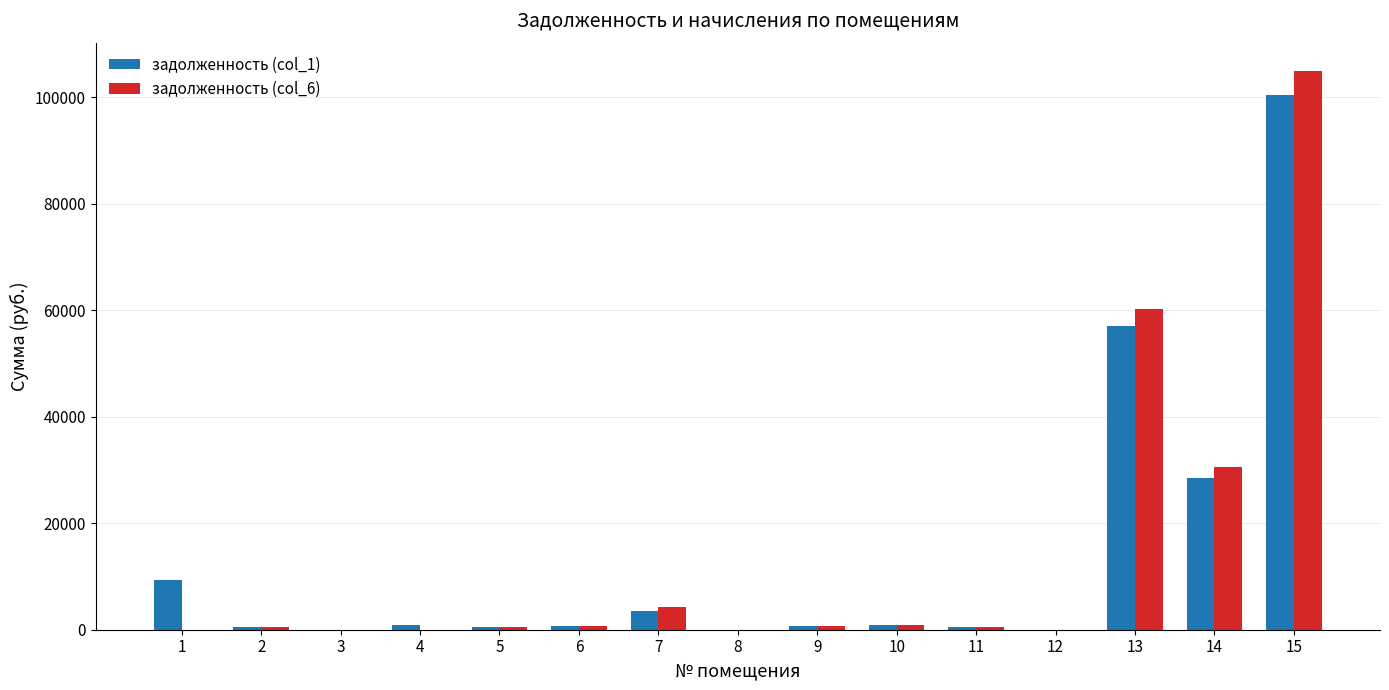

What is the spread (max minus min) of values at 7?

762.9